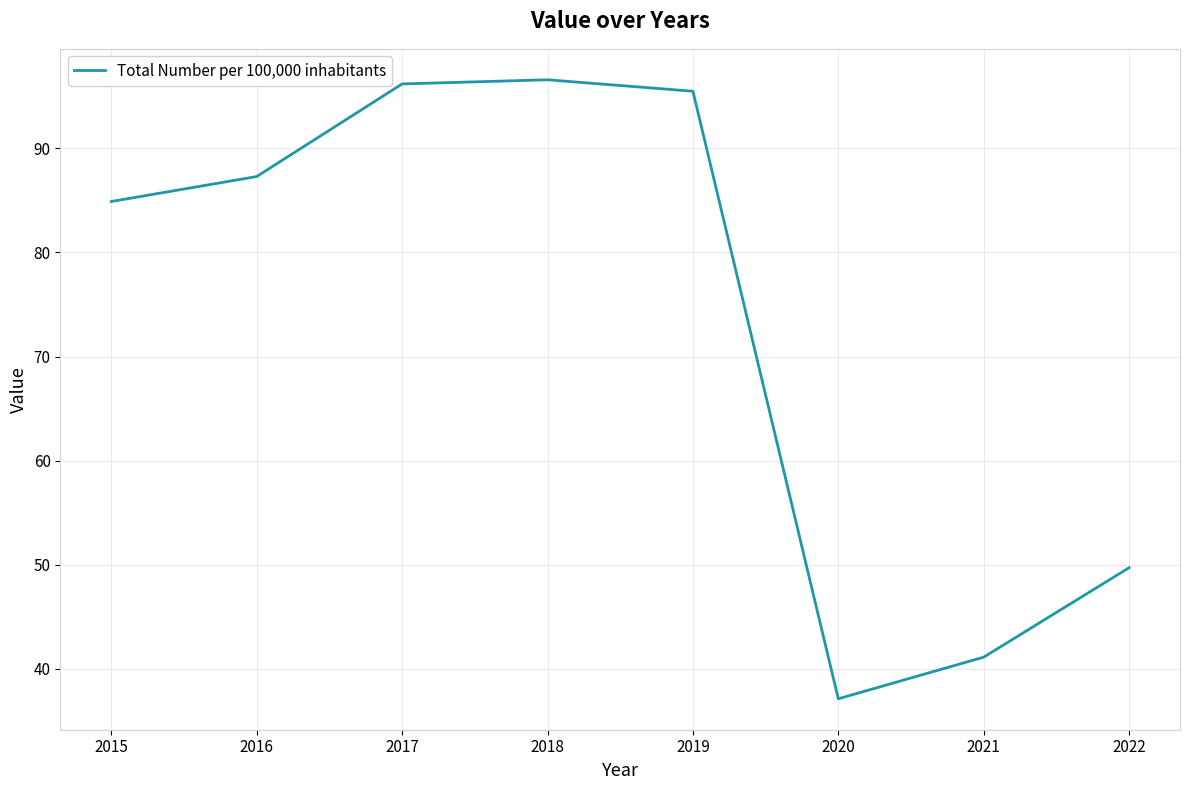

What is the ratio of the value at 2017 to the value at 2015?

1.1